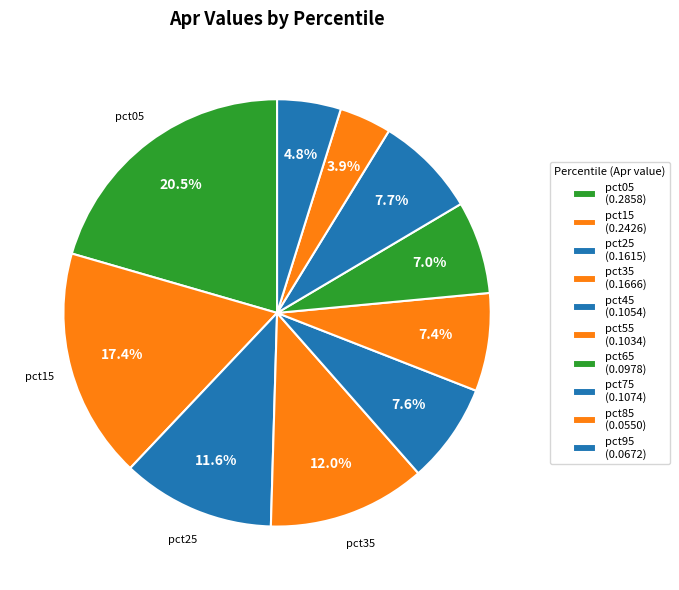

Count the number of slices in the pie.

10